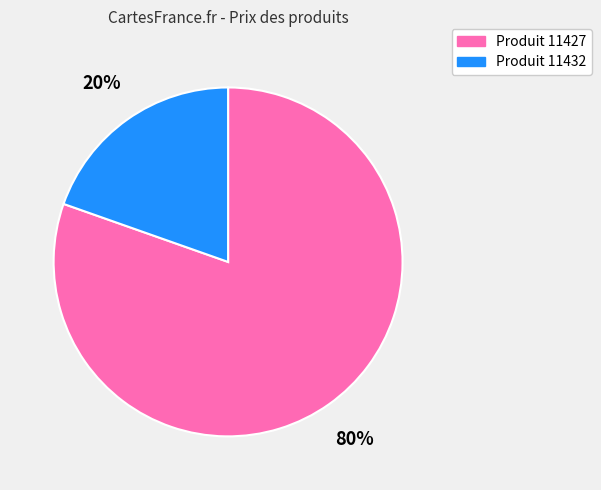

How many slices are in this pie chart?

2